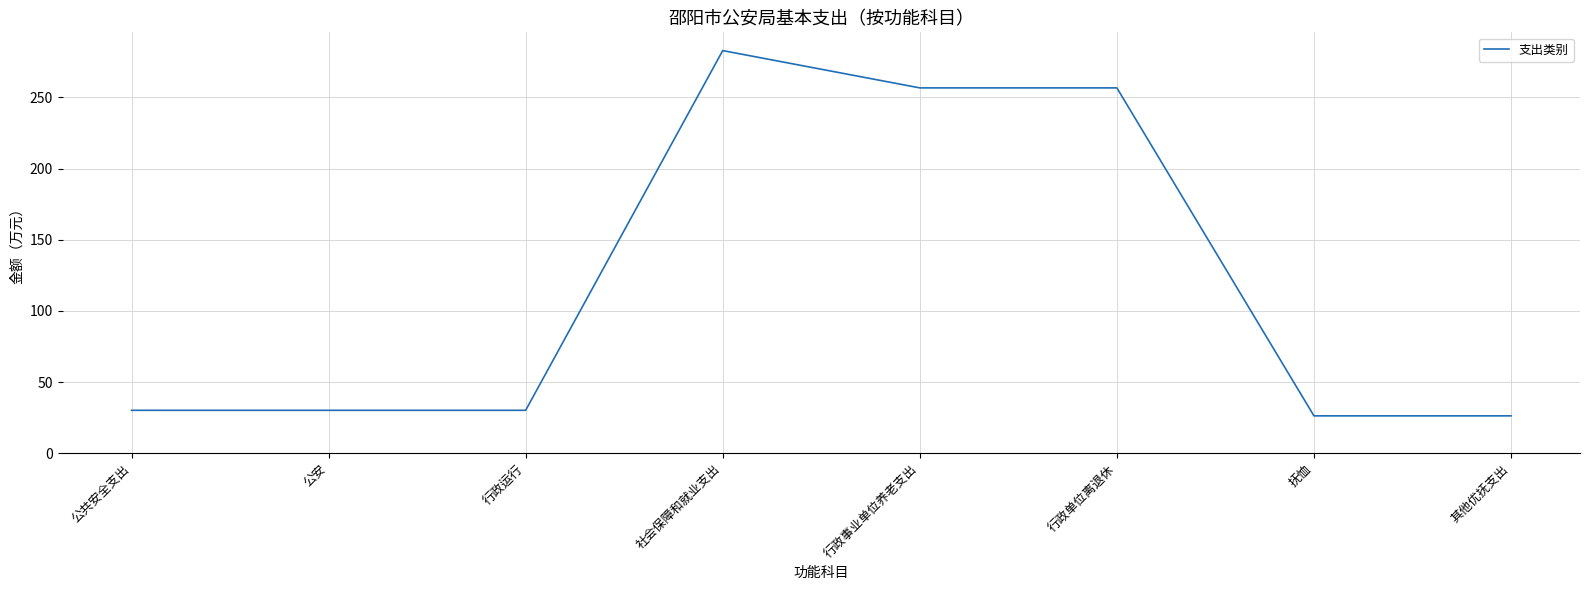

Where does the data first go above 30?

公共安全支出